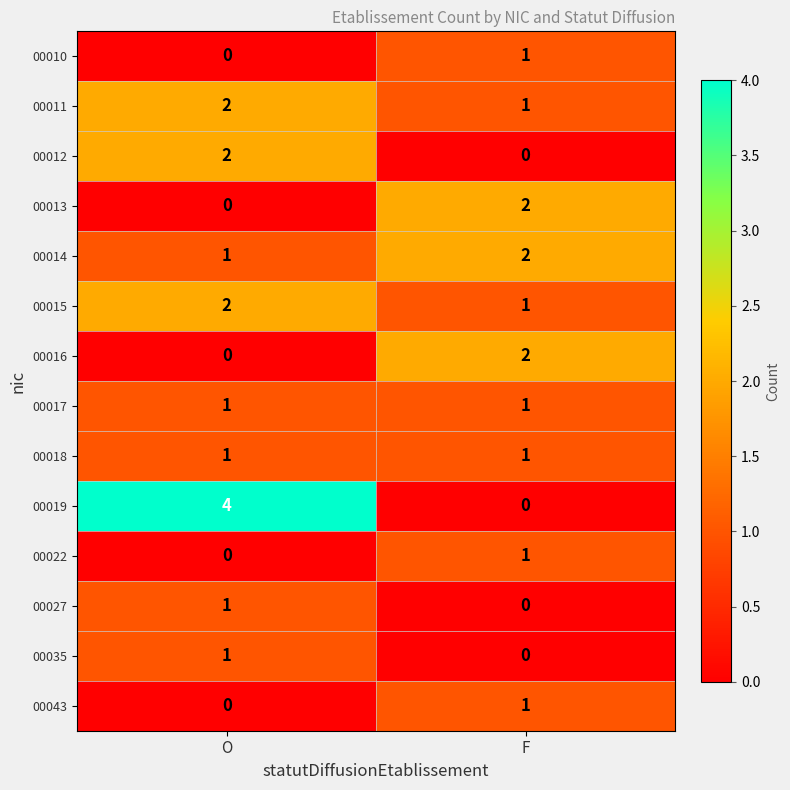

Reading left to right, extract all data points from this chart.

00010: 0	1
00011: 2	1
00012: 2	0
00013: 0	2
00014: 1	2
00015: 2	1
00016: 0	2
00017: 1	1
00018: 1	1
00019: 4	0
00022: 0	1
00027: 1	0
00035: 1	0
00043: 0	1